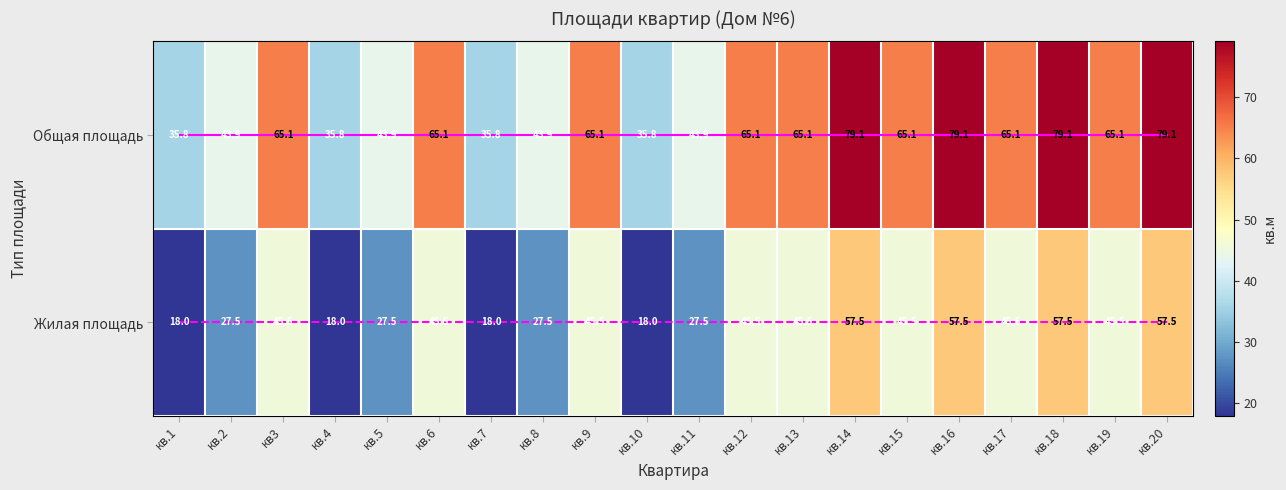

Which series has the widest spread of values?

Общая площадь